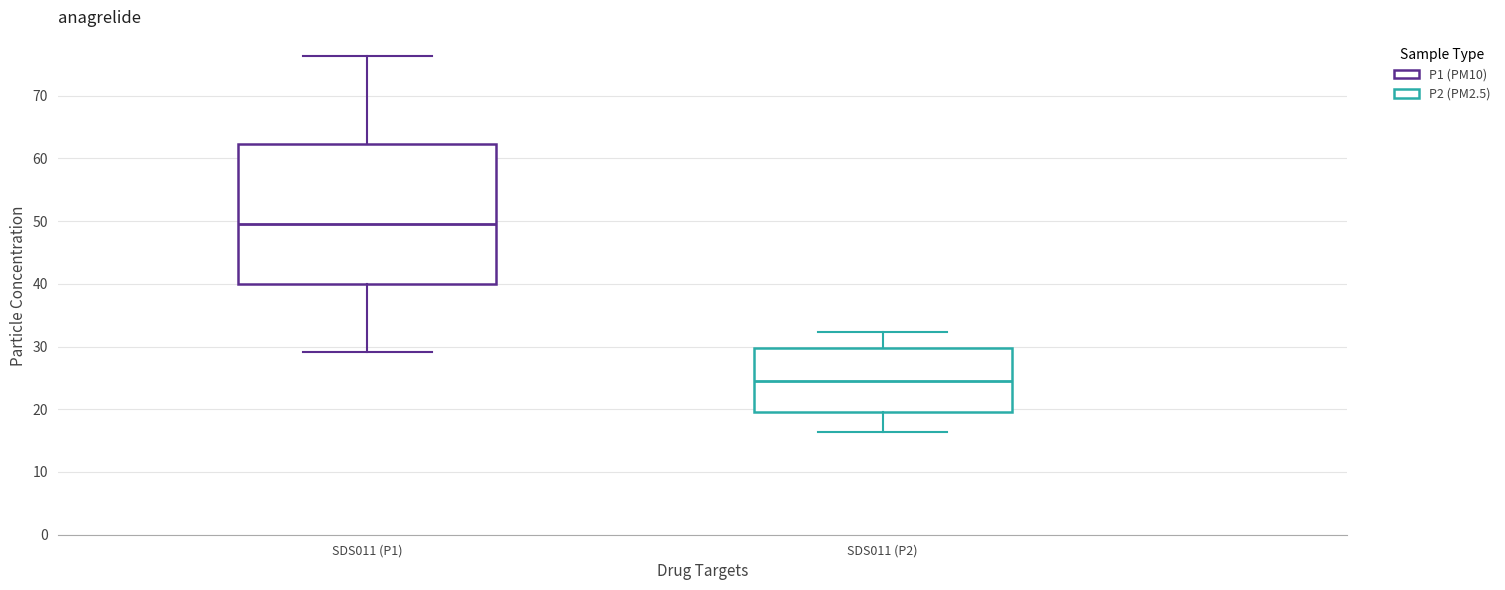

Comparing the boxes themselves (not the whiskers), which one is the tallest?

SDS011 (P1)